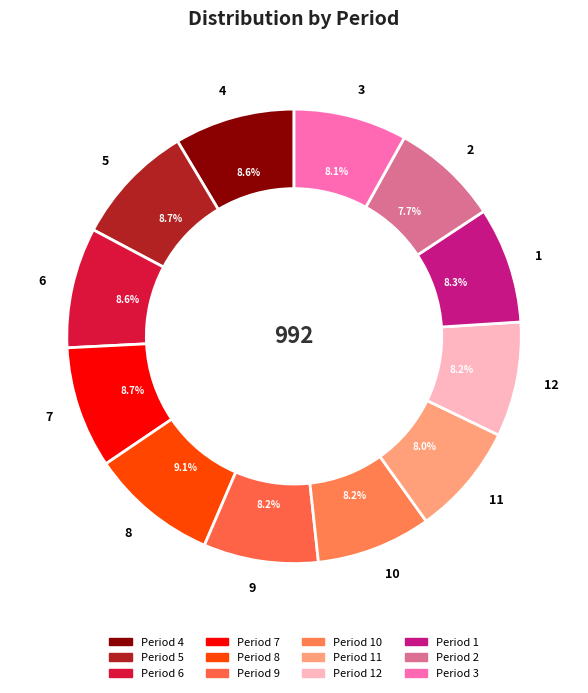

How many segments does this pie chart have?

12